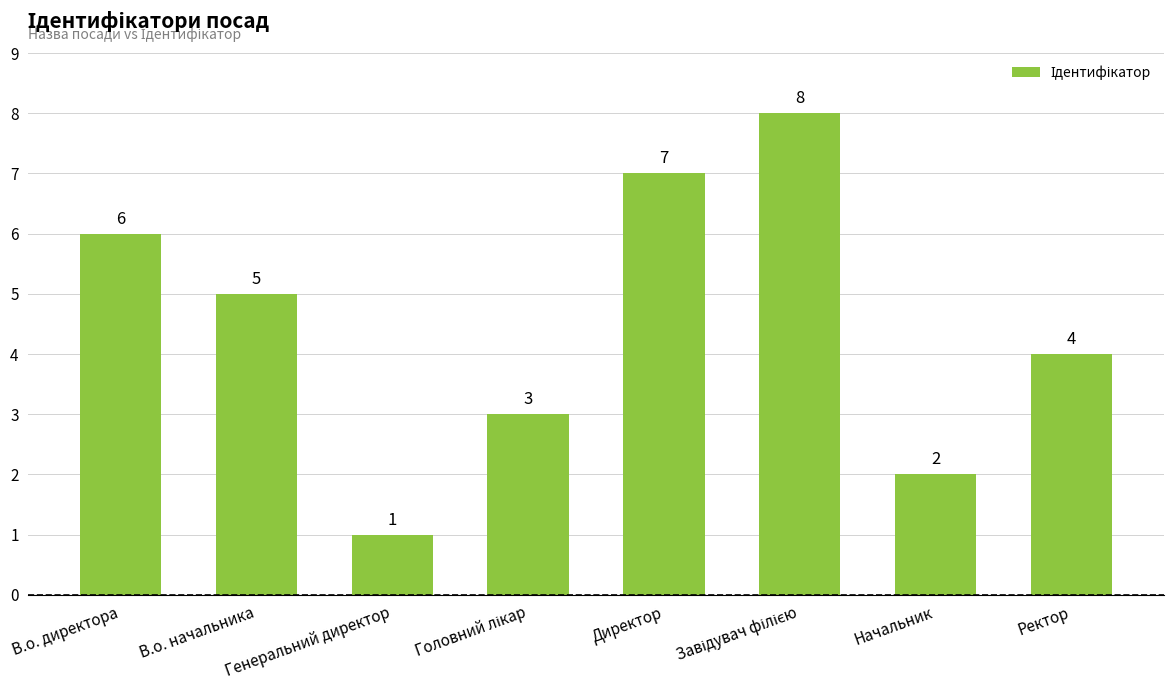

How many data points are less than 5?

4